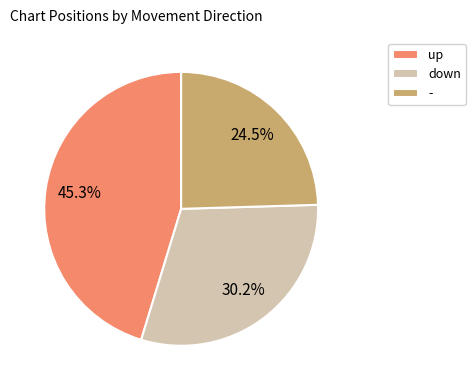

Which slice is the smallest?

-